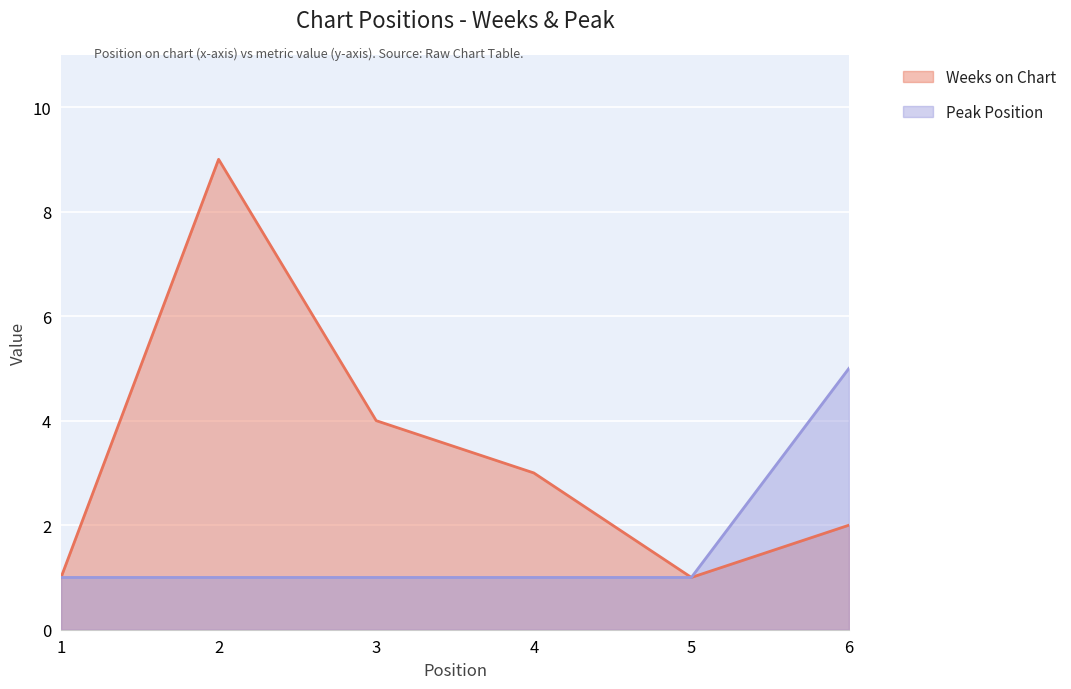

Does the chart display data point markers on the line(s)?

No